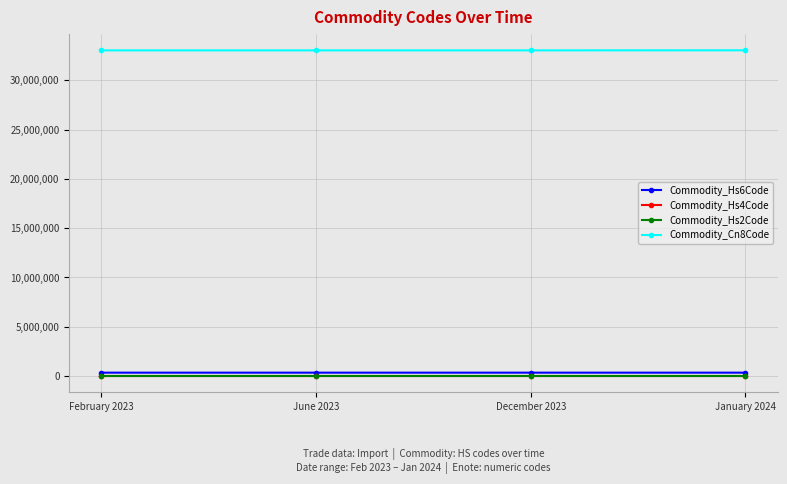

How many distinct data groups are displayed?

4